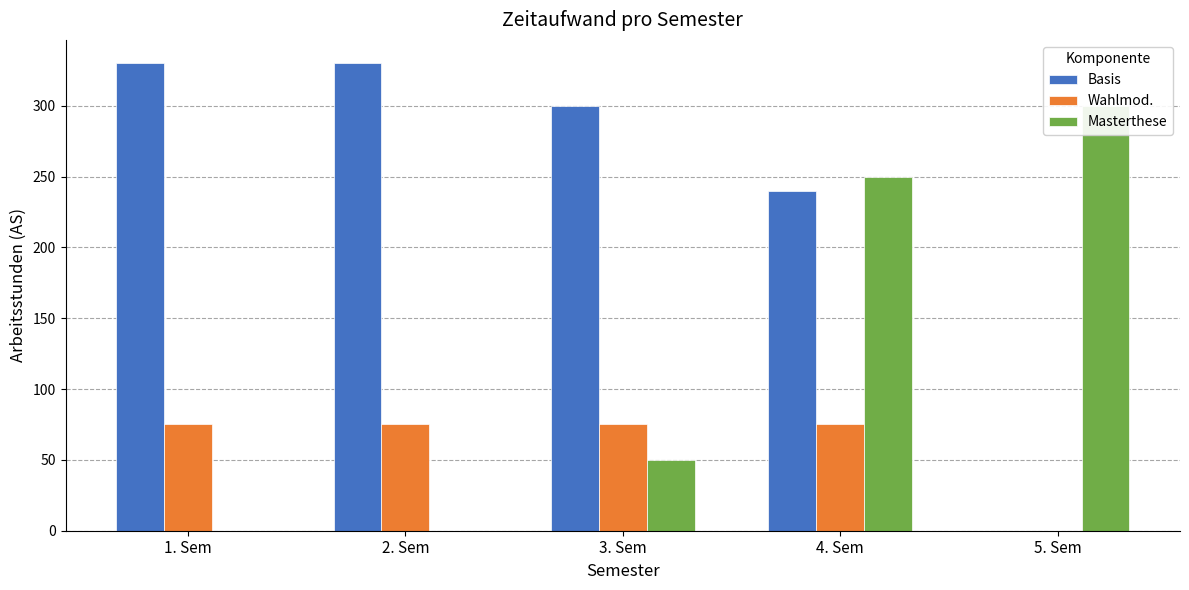

Between 5. Sem and 3. Sem, which is larger?

3. Sem